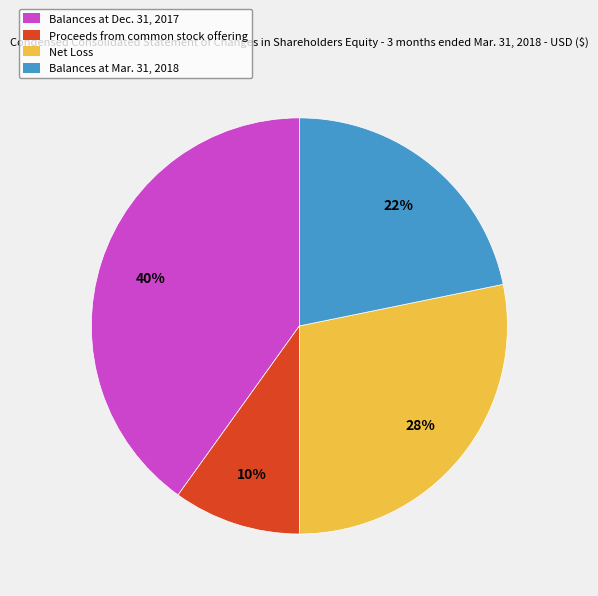

To the nearest percent, what is the combined percentage of Net Loss and Proceeds from common stock offering?

38%